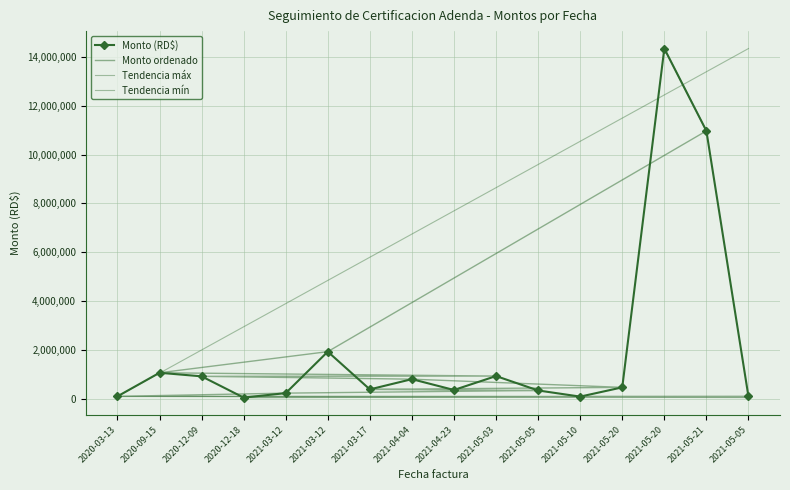

How many data points are above 456808?

8